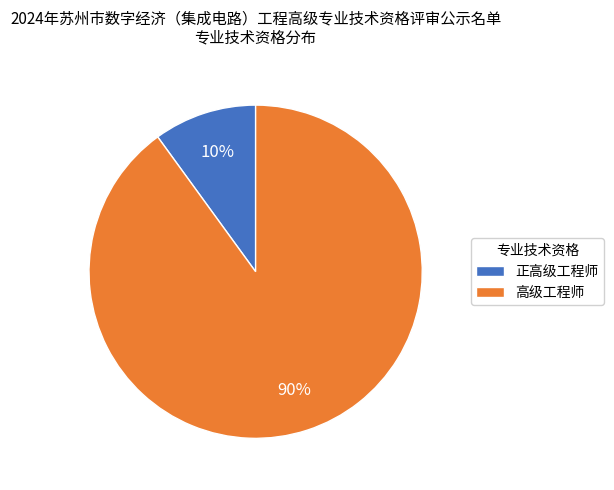

Rank the categories by value from highest to lowest.

高级工程师, 正高级工程师